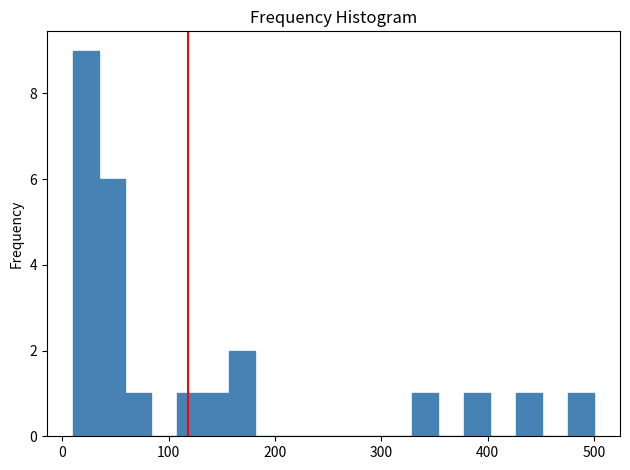

Around what value on the x-axis is the tallest bar? Give the approximate position of its centre, as read against the axis.

20